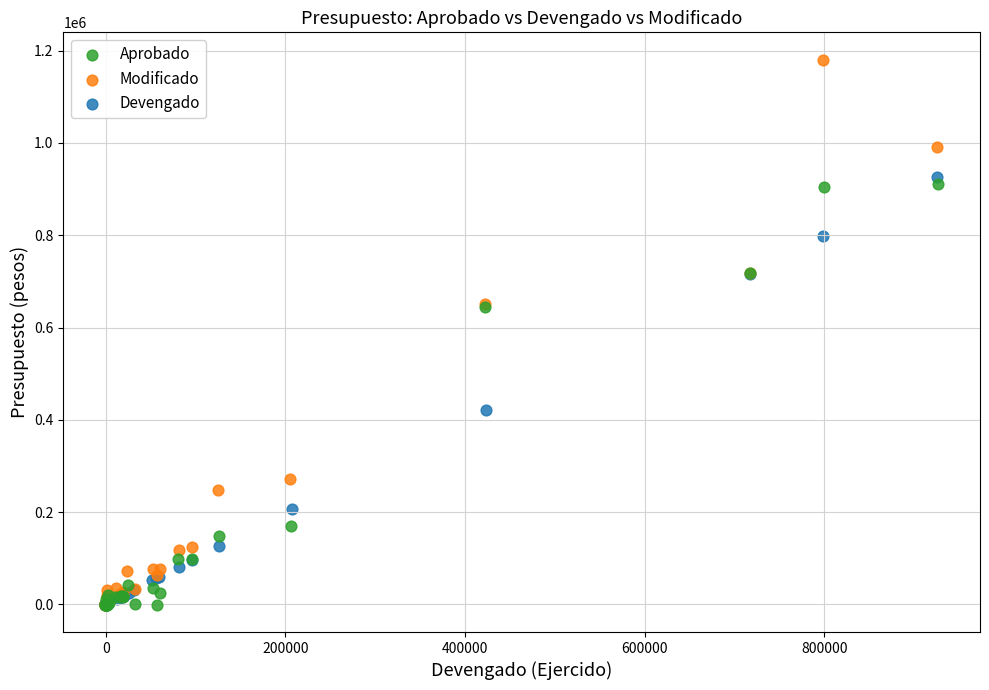

Which series has the widest spread of Y values?

Modificado